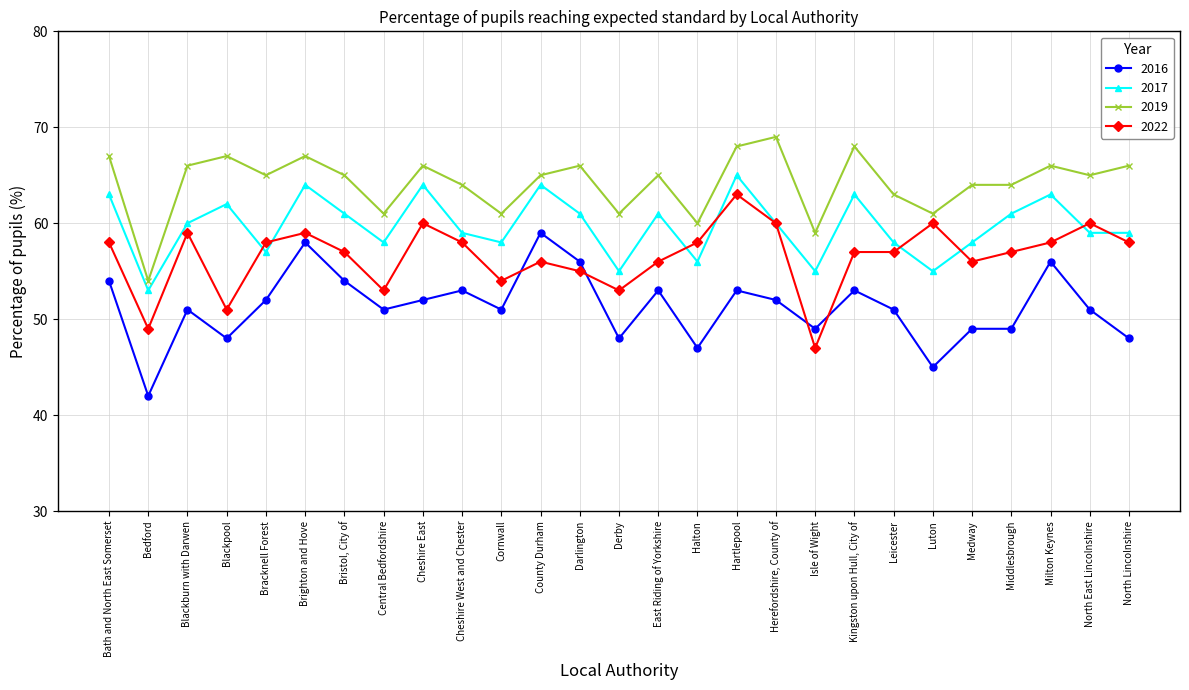

Reading left to right, extract all data points from this chart.

2016: Bath and North East Somerset=54	Bedford=42	Blackburn with Darwen=51	Blackpool=48	Bracknell Forest=52	Brighton and Hove=58	Bristol, City of=54	Central Bedfordshire=51	Cheshire East=52	Cheshire West and Chester=53	Cornwall=51	County Durham=59	Darlington=56	Derby=48	East Riding of Yorkshire=53	Halton=47	Hartlepool=53	Herefordshire, County of=52	Isle of Wight=49	Kingston upon Hull, City of=53	Leicester=51	Luton=45	Medway=49	Middlesbrough=49	Milton Keynes=56	North East Lincolnshire=51	North Lincolnshire=48
2017: Bath and North East Somerset=63	Bedford=53	Blackburn with Darwen=60	Blackpool=62	Bracknell Forest=57	Brighton and Hove=64	Bristol, City of=61	Central Bedfordshire=58	Cheshire East=64	Cheshire West and Chester=59	Cornwall=58	County Durham=64	Darlington=61	Derby=55	East Riding of Yorkshire=61	Halton=56	Hartlepool=65	Herefordshire, County of=60	Isle of Wight=55	Kingston upon Hull, City of=63	Leicester=58	Luton=55	Medway=58	Middlesbrough=61	Milton Keynes=63	North East Lincolnshire=59	North Lincolnshire=59
2019: Bath and North East Somerset=67	Bedford=54	Blackburn with Darwen=66	Blackpool=67	Bracknell Forest=65	Brighton and Hove=67	Bristol, City of=65	Central Bedfordshire=61	Cheshire East=66	Cheshire West and Chester=64	Cornwall=61	County Durham=65	Darlington=66	Derby=61	East Riding of Yorkshire=65	Halton=60	Hartlepool=68	Herefordshire, County of=69	Isle of Wight=59	Kingston upon Hull, City of=68	Leicester=63	Luton=61	Medway=64	Middlesbrough=64	Milton Keynes=66	North East Lincolnshire=65	North Lincolnshire=66
2022: Bath and North East Somerset=58	Bedford=49	Blackburn with Darwen=59	Blackpool=51	Bracknell Forest=58	Brighton and Hove=59	Bristol, City of=57	Central Bedfordshire=53	Cheshire East=60	Cheshire West and Chester=58	Cornwall=54	County Durham=56	Darlington=55	Derby=53	East Riding of Yorkshire=56	Halton=58	Hartlepool=63	Herefordshire, County of=60	Isle of Wight=47	Kingston upon Hull, City of=57	Leicester=57	Luton=60	Medway=56	Middlesbrough=57	Milton Keynes=58	North East Lincolnshire=60	North Lincolnshire=58